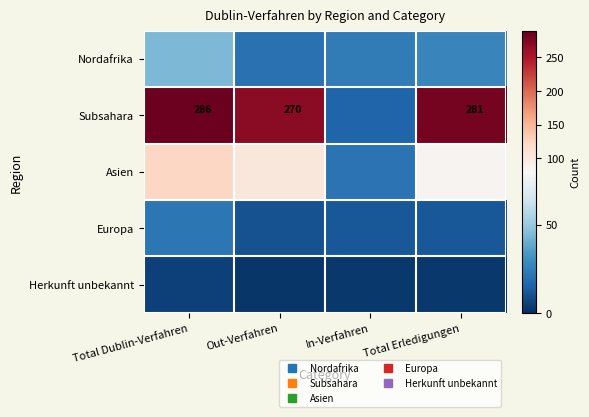

The Herkunft unbekannt series shows 1 at Total Erledigungen. True or false?

False